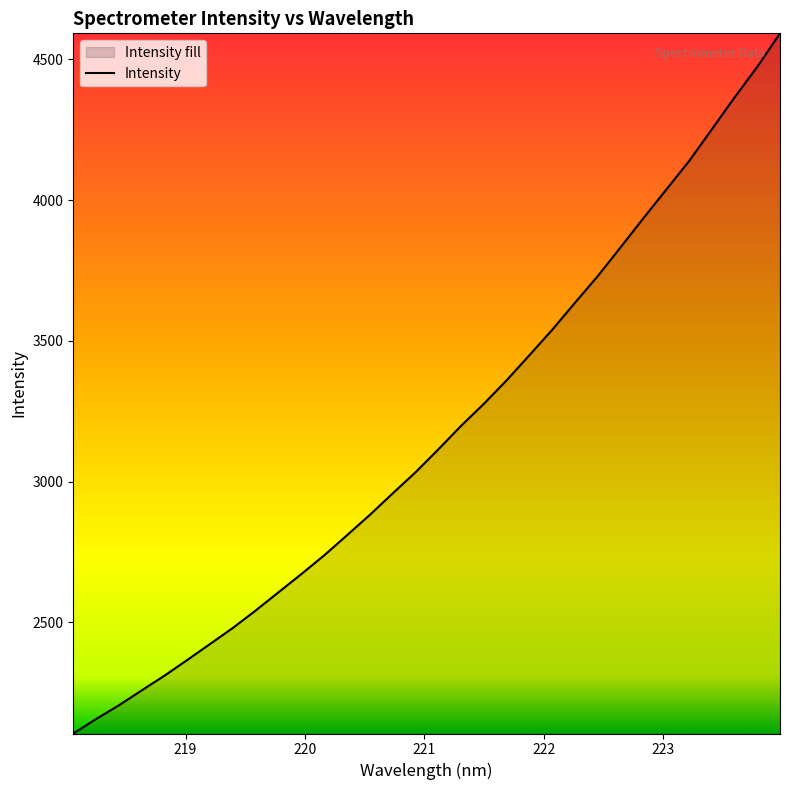

What is the difference between the maximum and minimum values?

2486.4